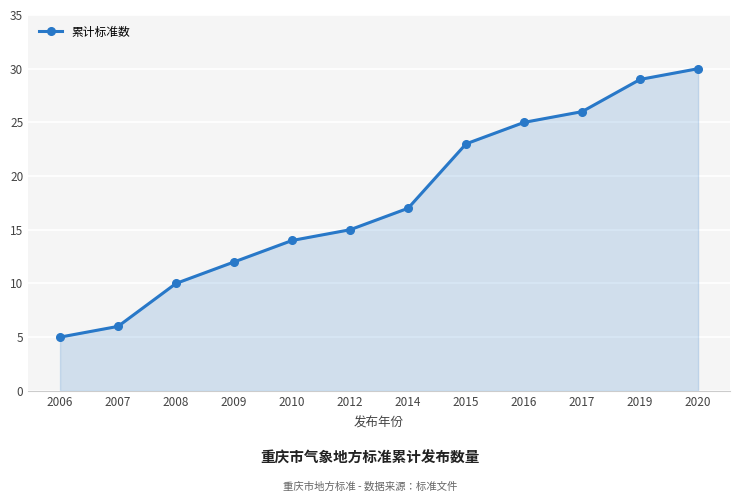

List the labels in order of value, largest first.

2020, 2019, 2017, 2016, 2015, 2014, 2012, 2010, 2009, 2008, 2007, 2006